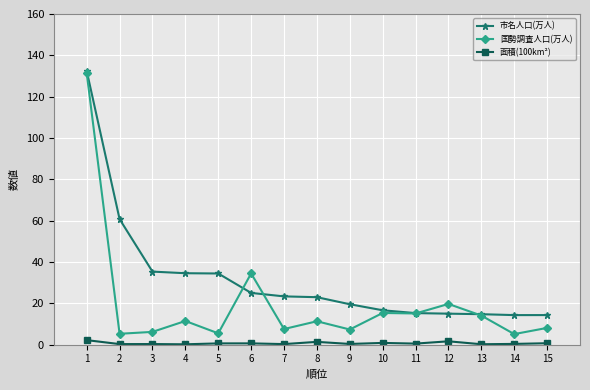

True or false: 国勢調査人口(万人) and 面積(100km²) cross at least once.

False